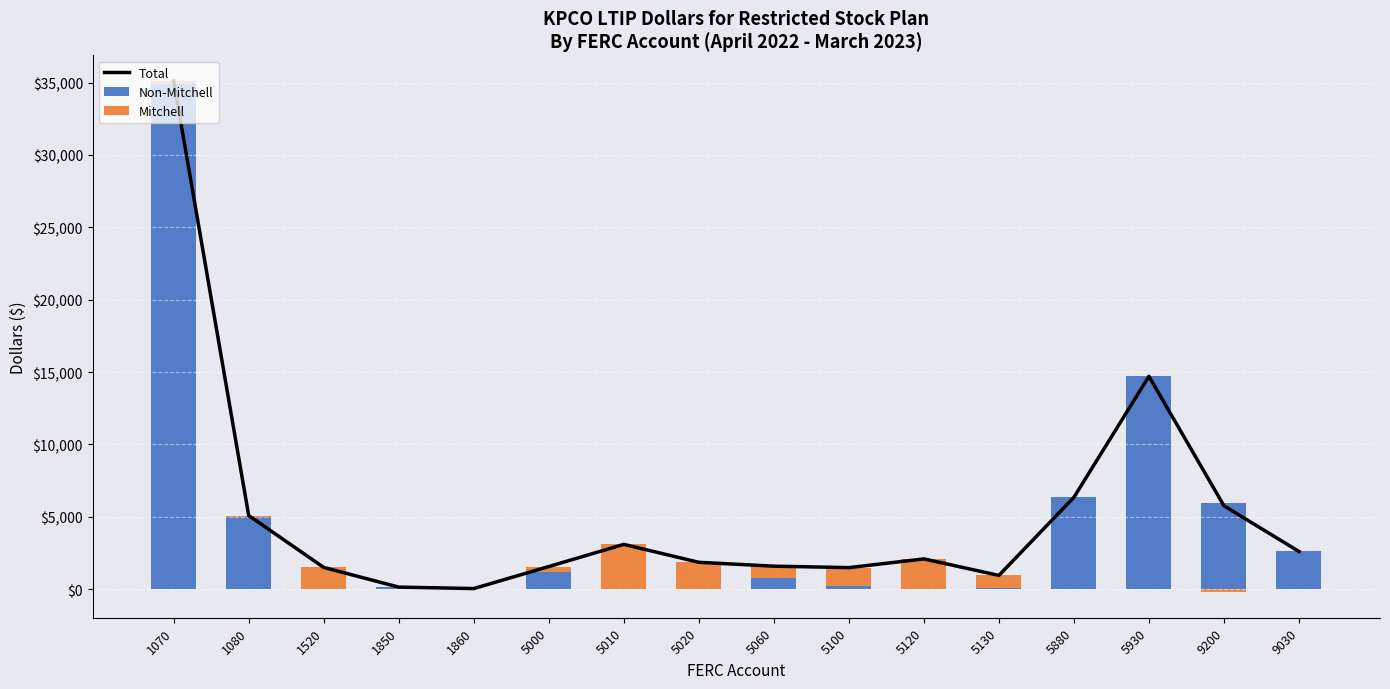

How many groups of bars are there?

16